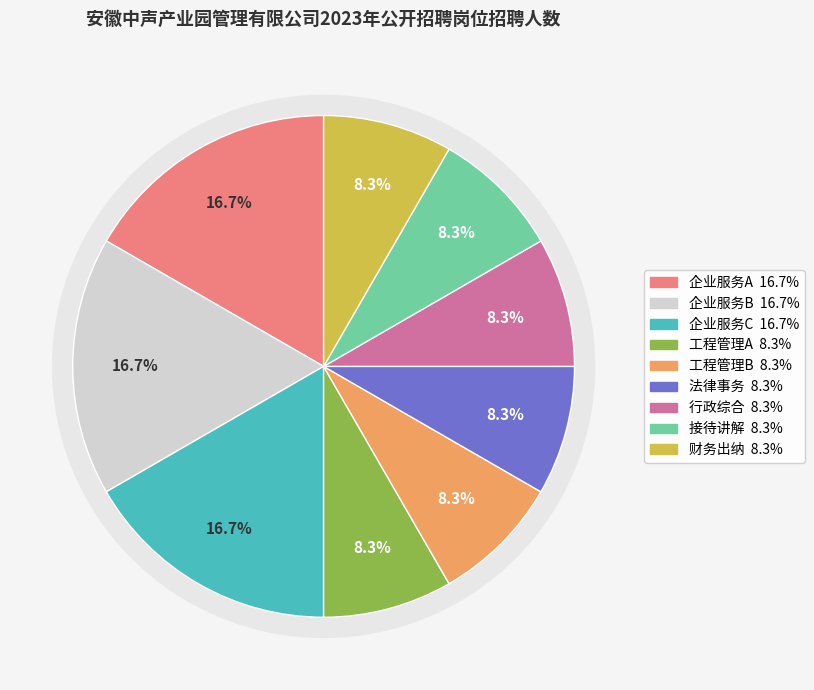

To the nearest percent, what is the difference between the 行政综合 and 企业服务B slice percentages?

8%